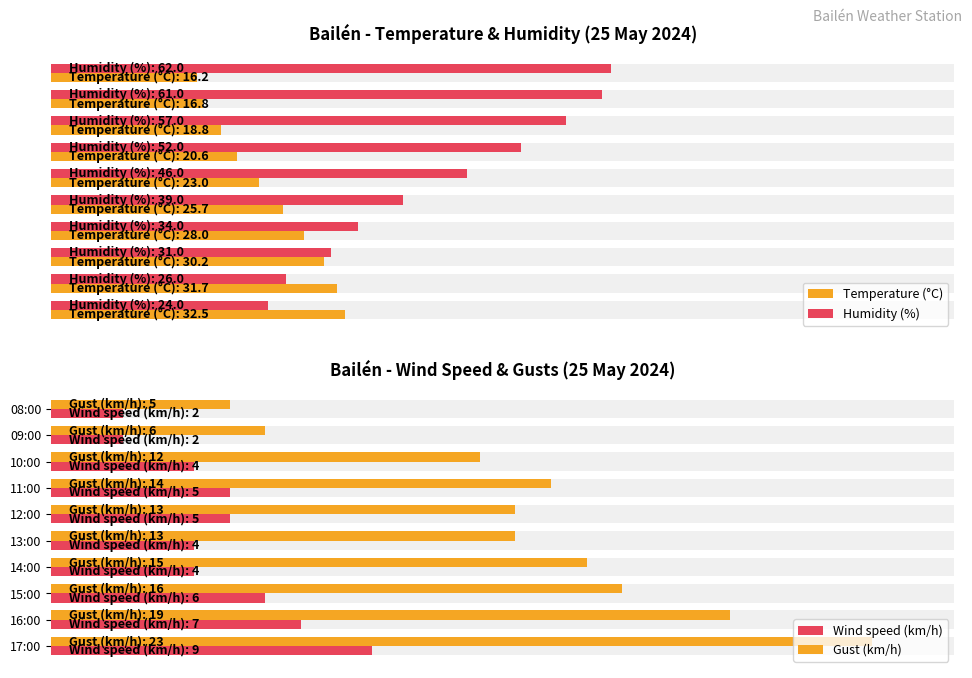

What is the difference between the maximum and minimum values in the Humidity (%) series?

38.0